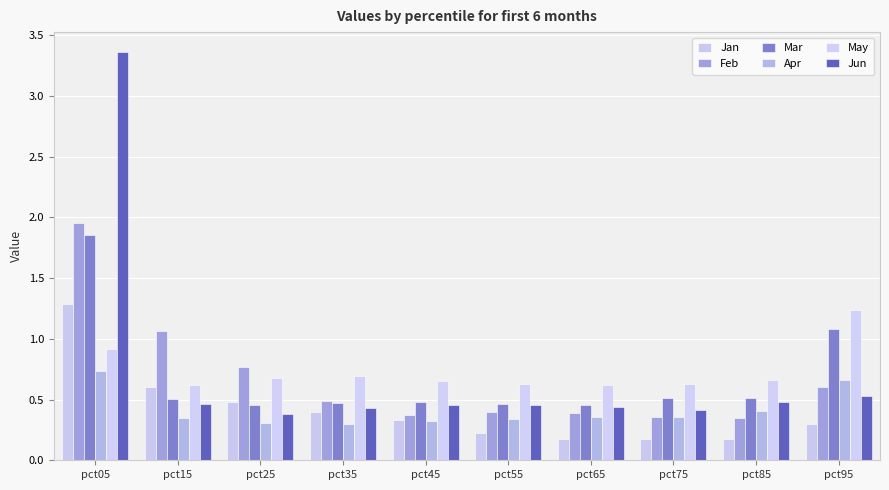

What is the sum of all Mar values?

6.8